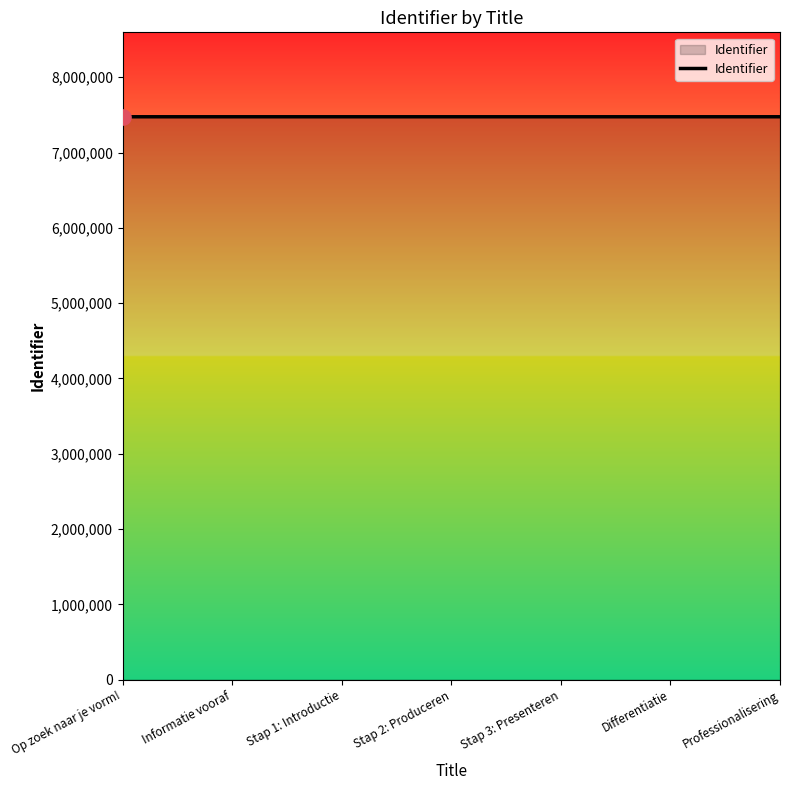

What is the change in value from Stap 1: Introductie to Stap 3: Presenteren?

+4